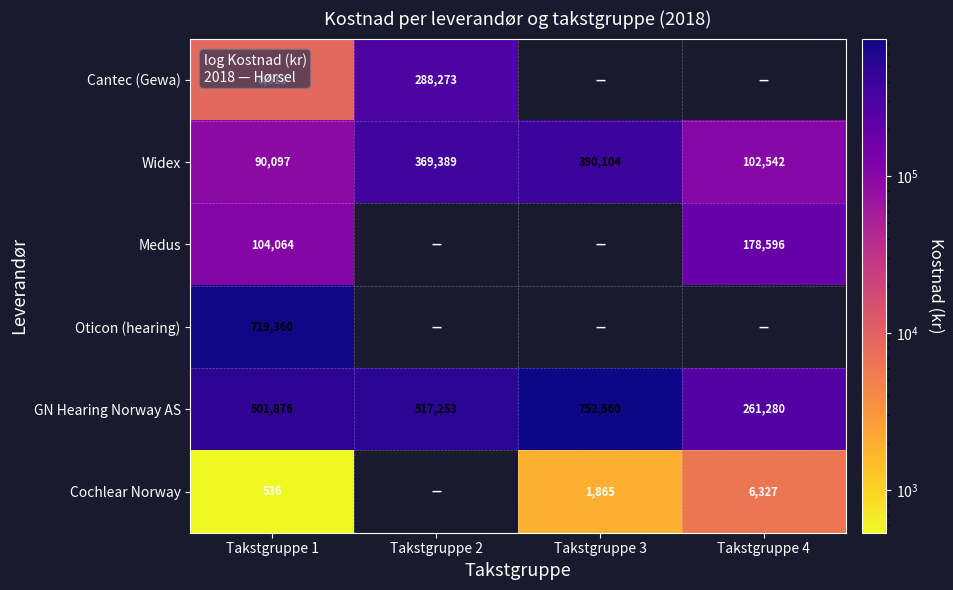

Rank the series at Takstgruppe 1 from highest to lowest value.

Oticon (hearing), GN Hearing Norway AS, Medus, Widex, Cantec (Gewa), Cochlear Norway